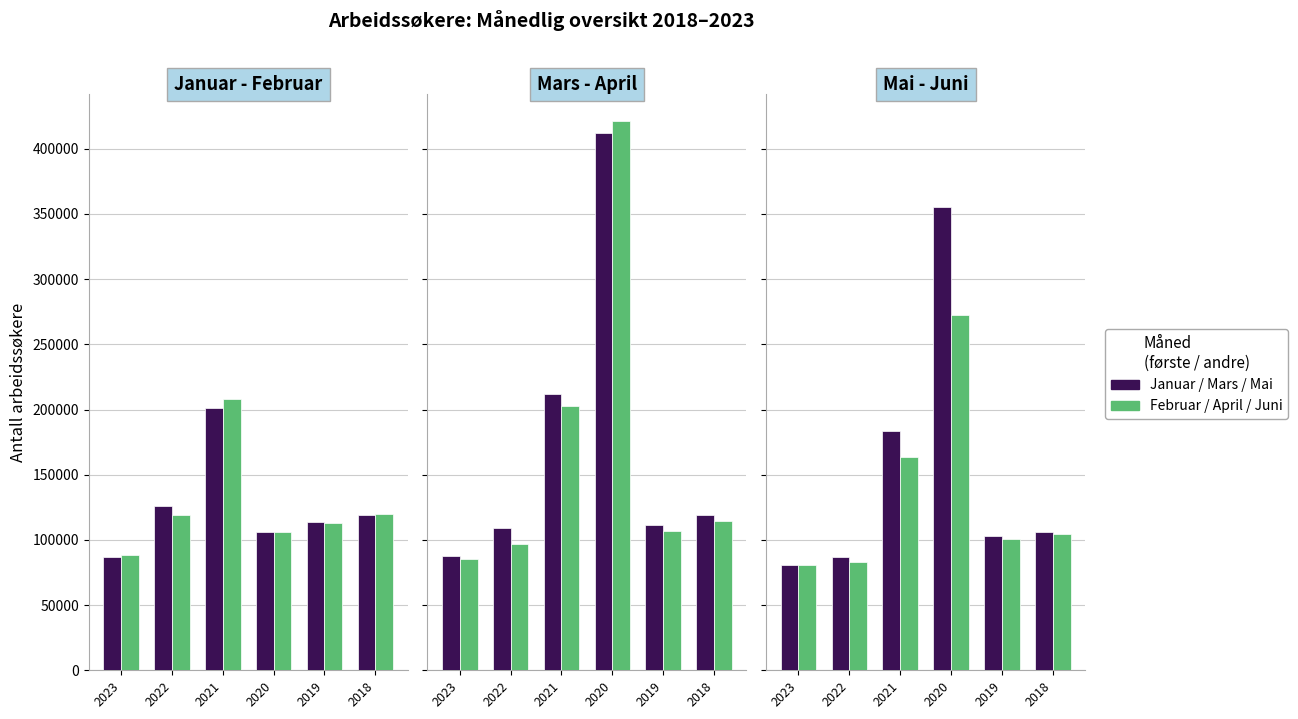

Which category has the lowest value across all series?

2023